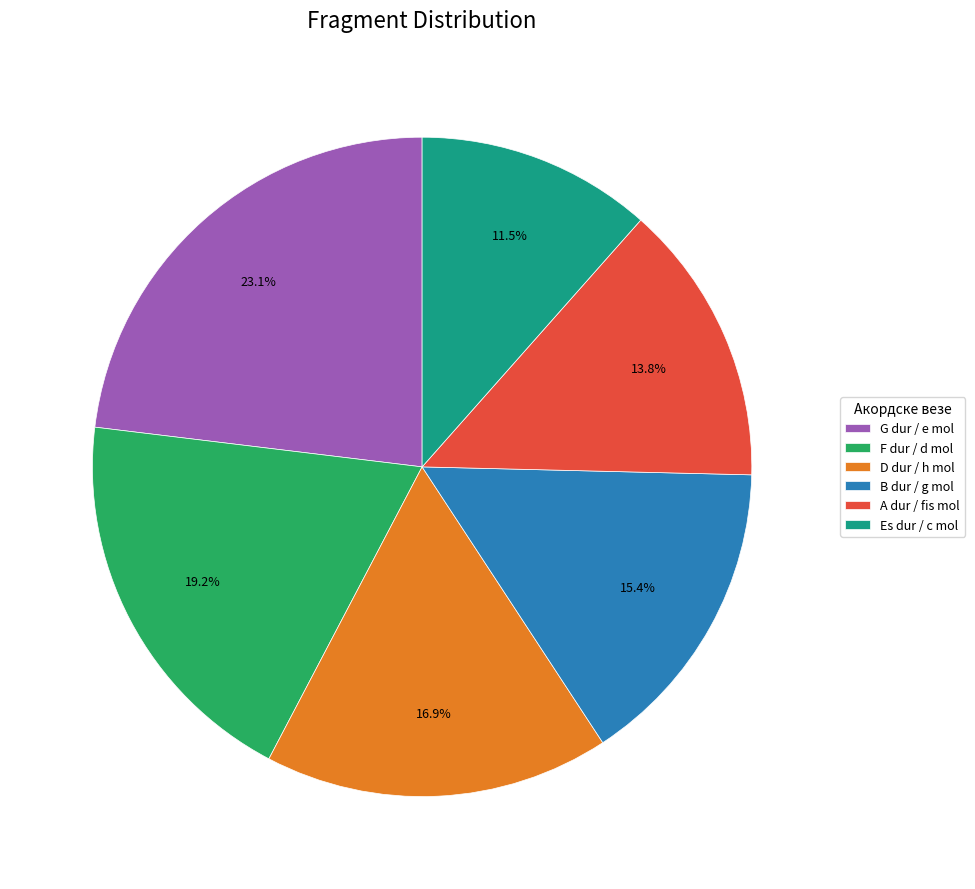

Which has a higher value, B dur / g mol or Es dur / c mol?

B dur / g mol